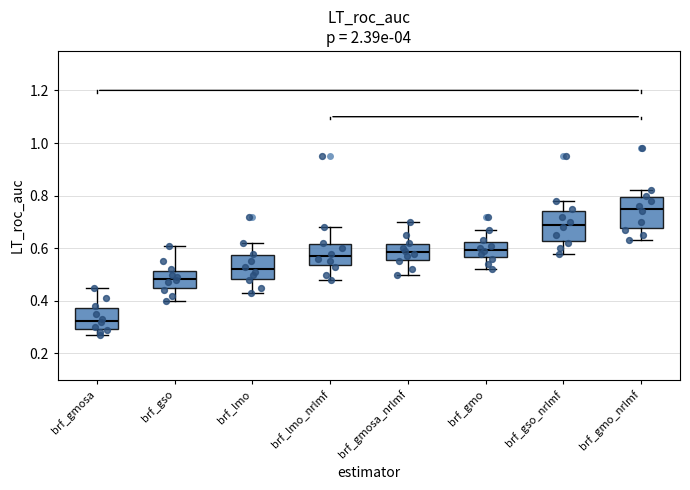

Where does the lower whisker of the box for brf_gso_nrlmf end on the y-axis? The values are not printed on the chart, so give them approximately, as read against the axis.

0.58